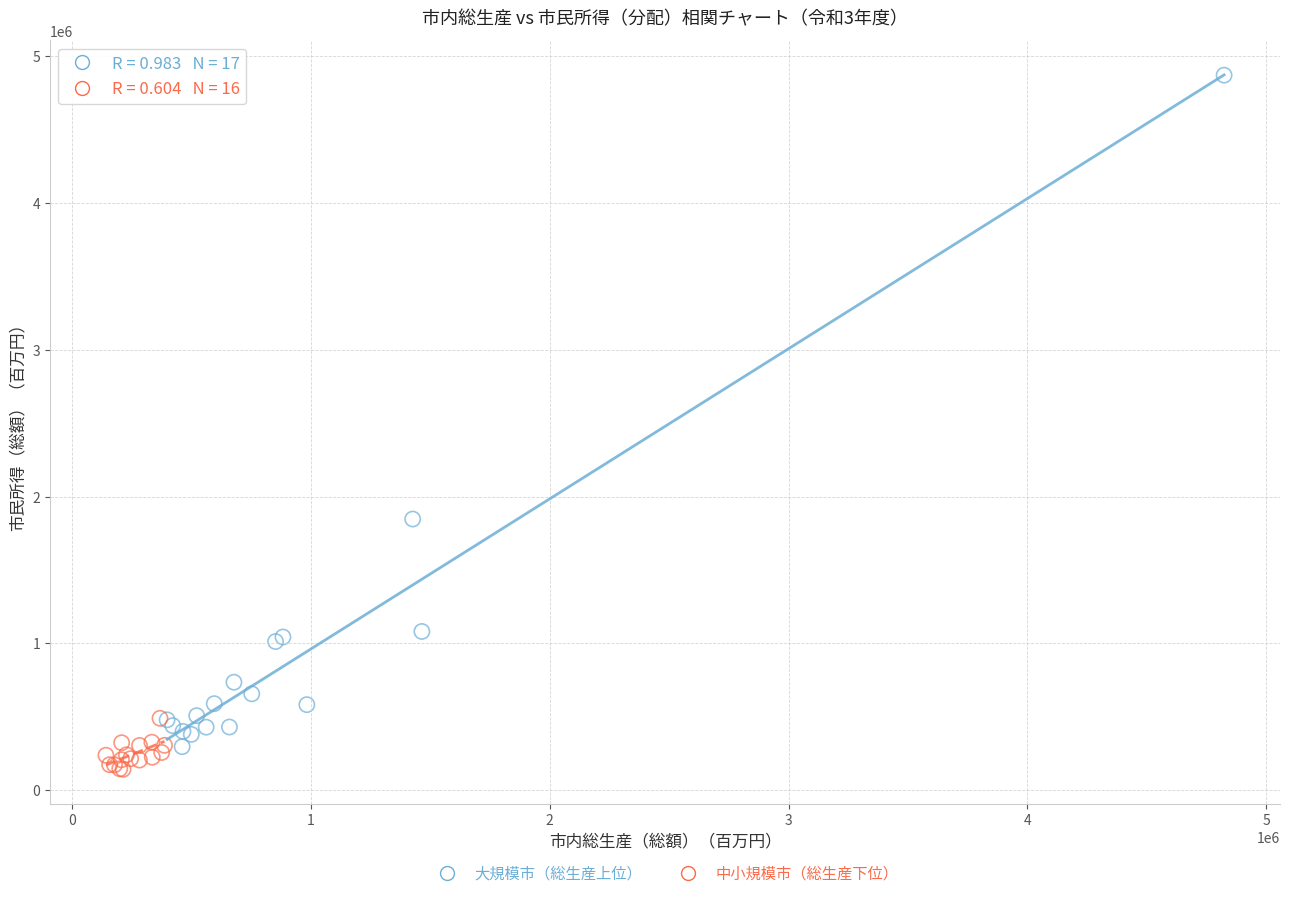

Which series contains the highest Y value?

大規模市（総生産上位）